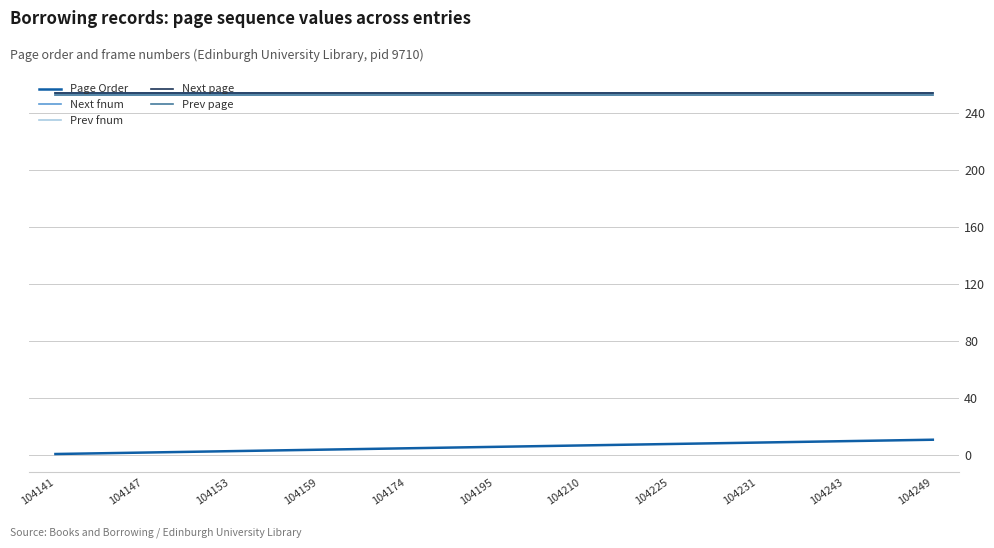

The value of Prev fnum at 104153 is 395. True or false?

False